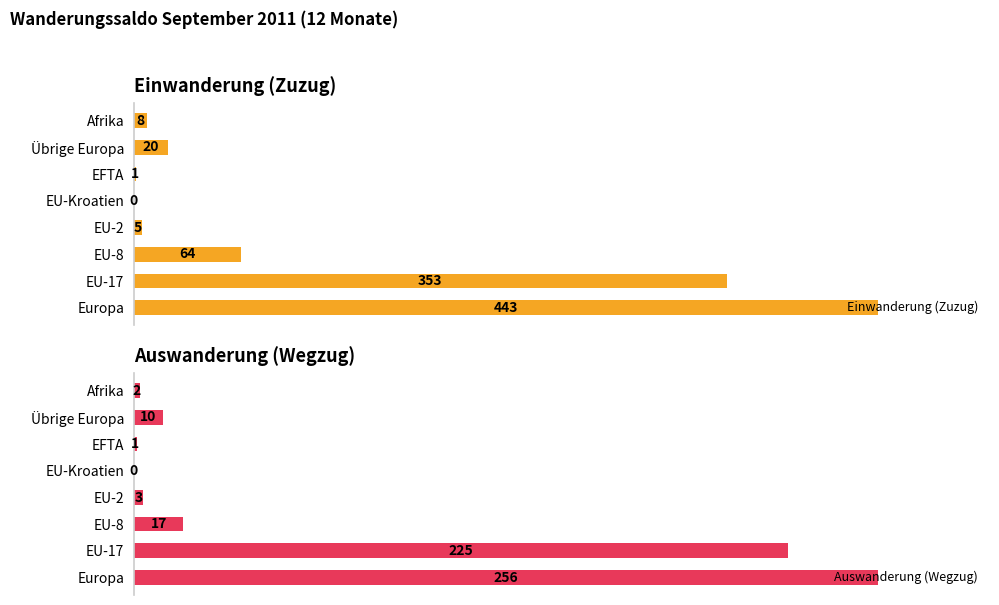

List the series in order of their peak value, highest first.

Einwanderung (Zuzug), Auswanderung (Wegzug)